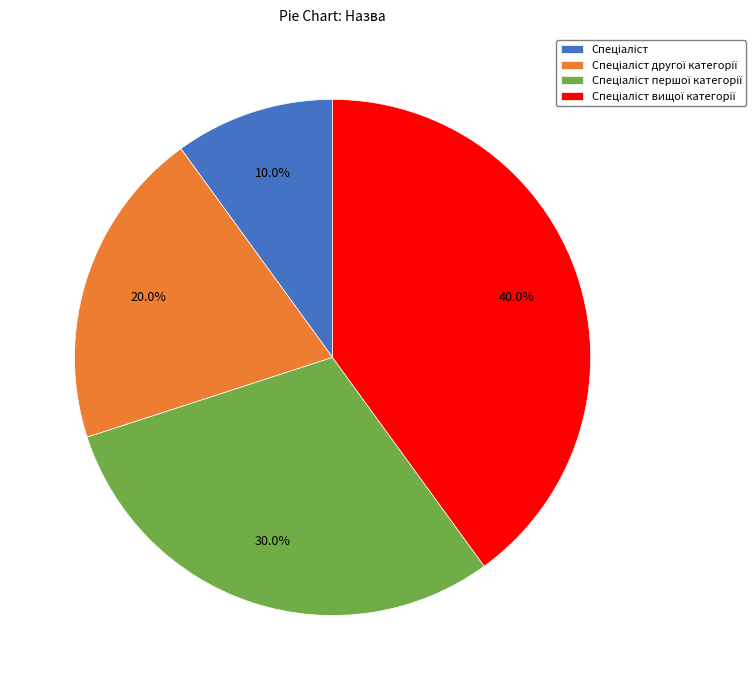

Is there a majority slice in this chart?

No